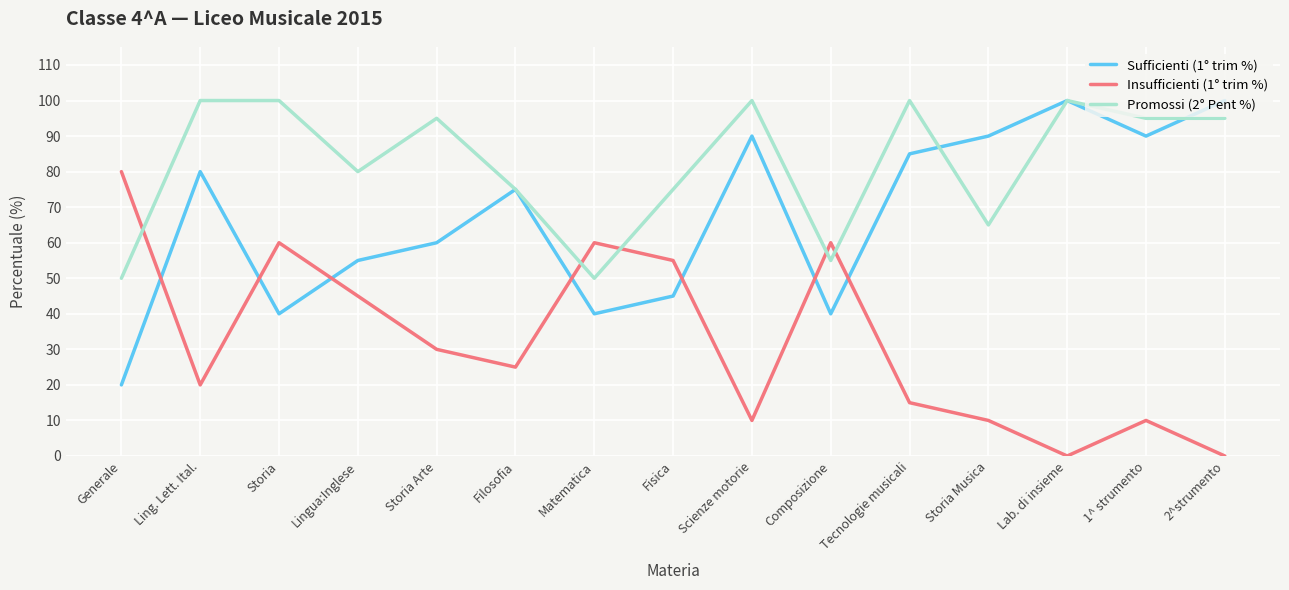

What is the spread (max minus min) of values at 2^strumento?

100